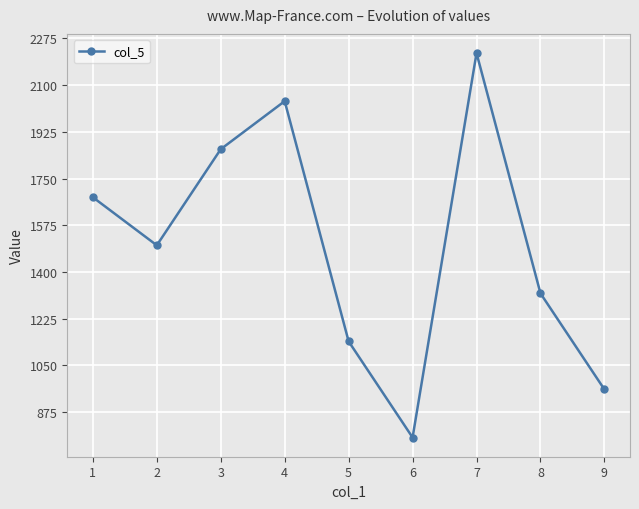

List the labels in order of value, smallest first.

6, 9, 5, 8, 2, 1, 3, 4, 7